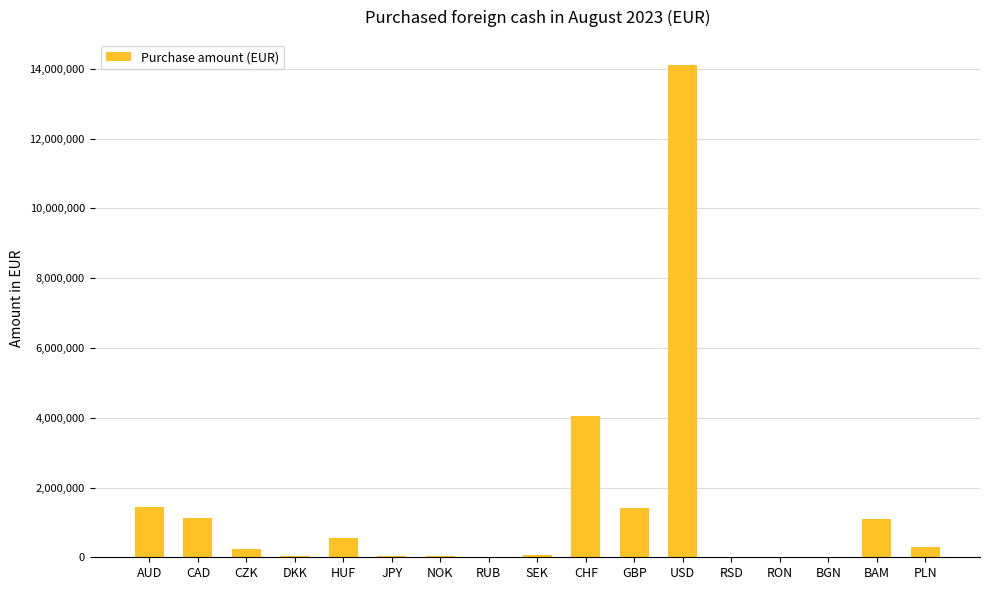

How many distinct data groups are displayed?

1